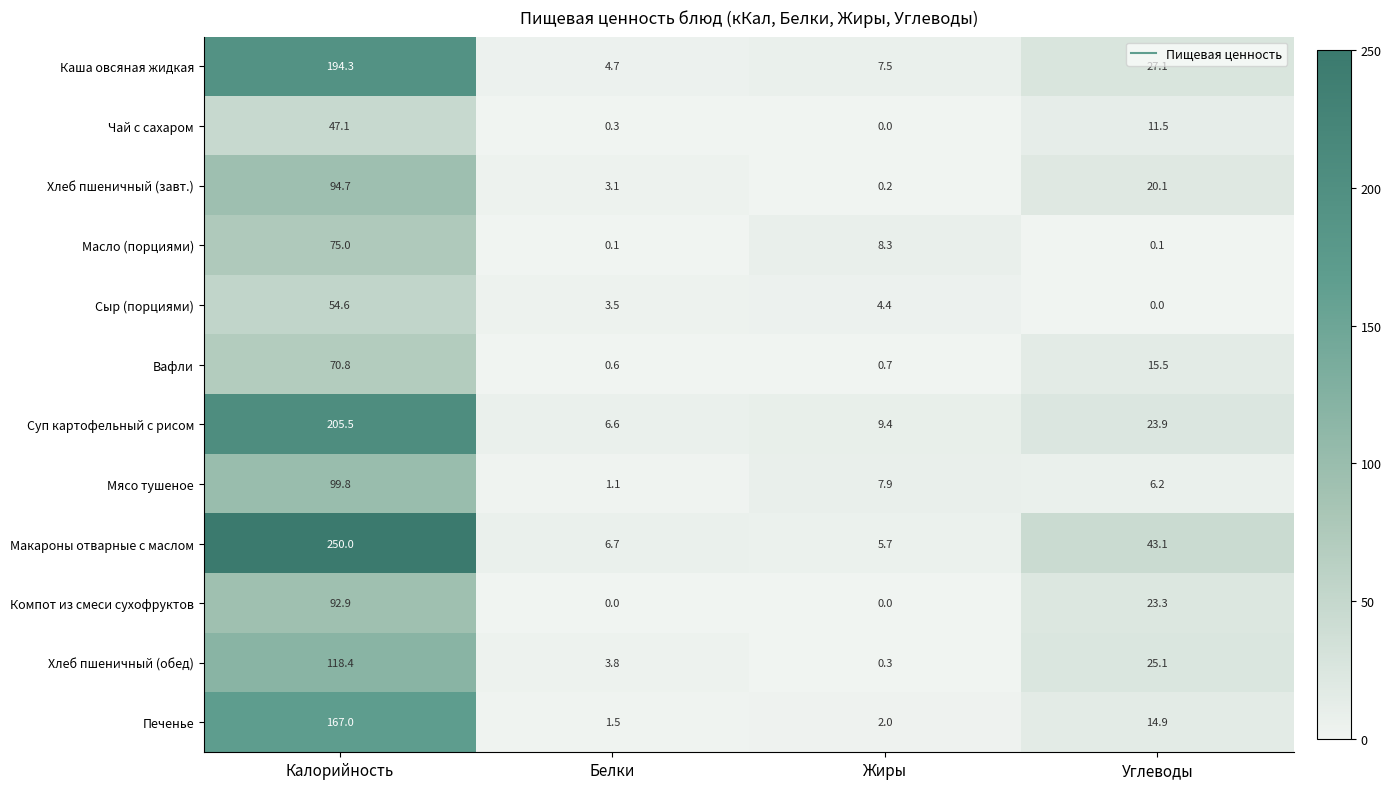

Between Калорийность and Белки, which series saw the biggest shift?

Макароны отварные с маслом